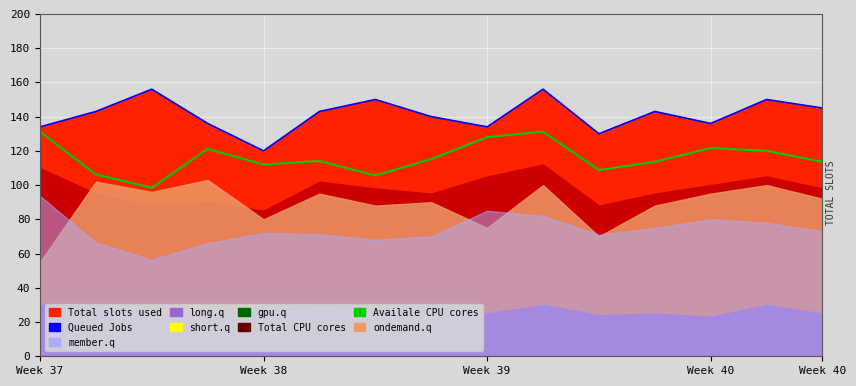

Reading left to right, what are all the values shown in this chart?

Availale CPU cores: 131.2	106.2	98.4	121.1	112.0	114.1	105.6	115.2	128.0	131.2	108.8	113.6	121.6	120.0	113.6
Queued Jobs: 134.0	143.0	156.0	136.0	120.0	143.0	150.0	140.0	134.0	156.0	130.0	143.0	136.0	150.0	145.0